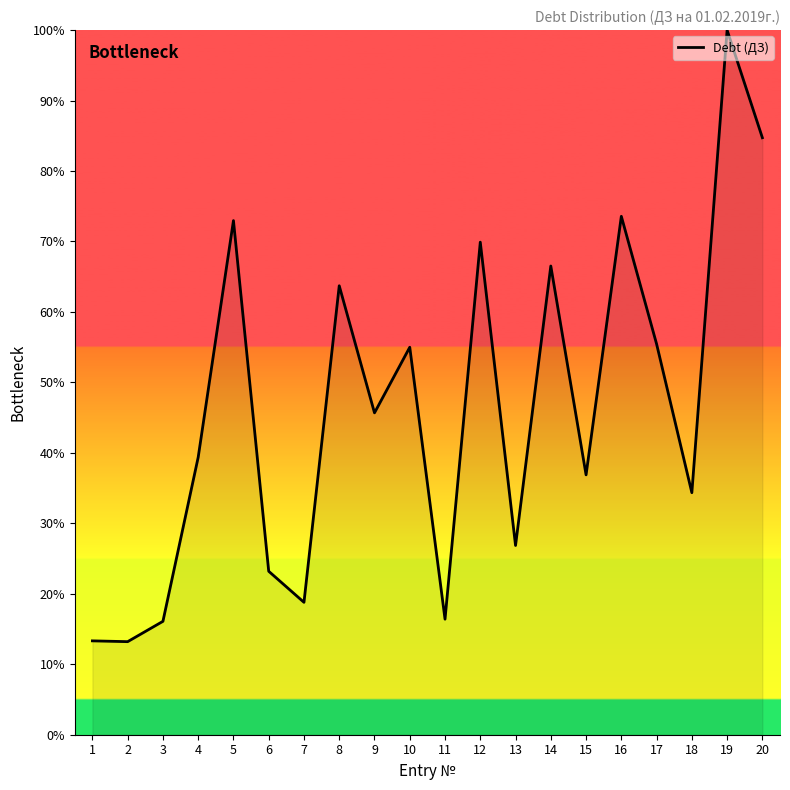

What is the greatest value displayed?

100.0